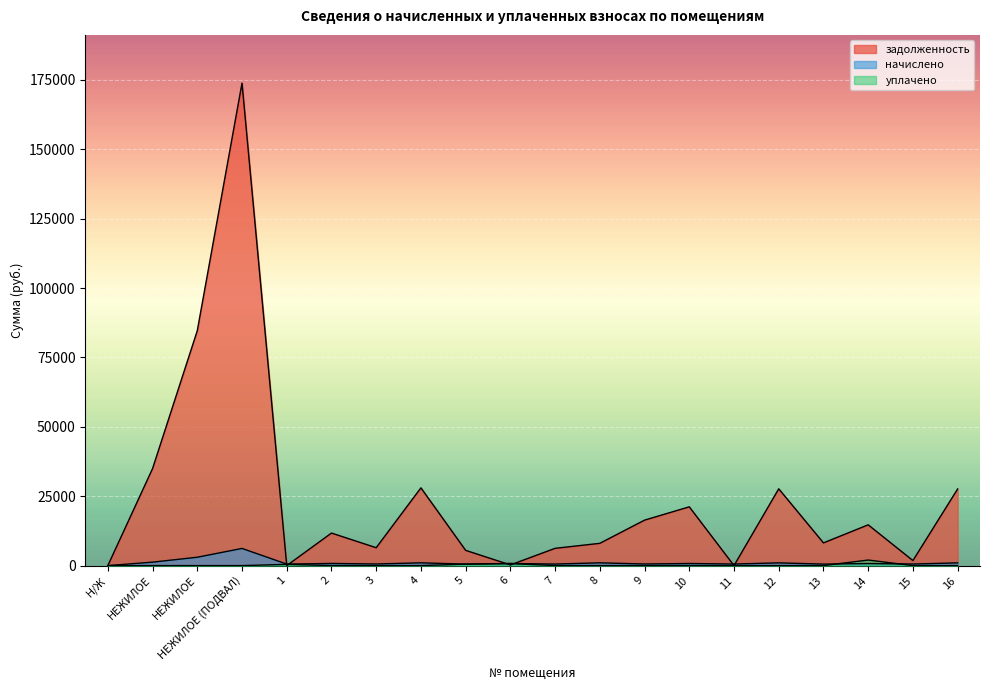

Rank the series by their maximum value, from lowest to highest.

уплачено, начислено, задолженность